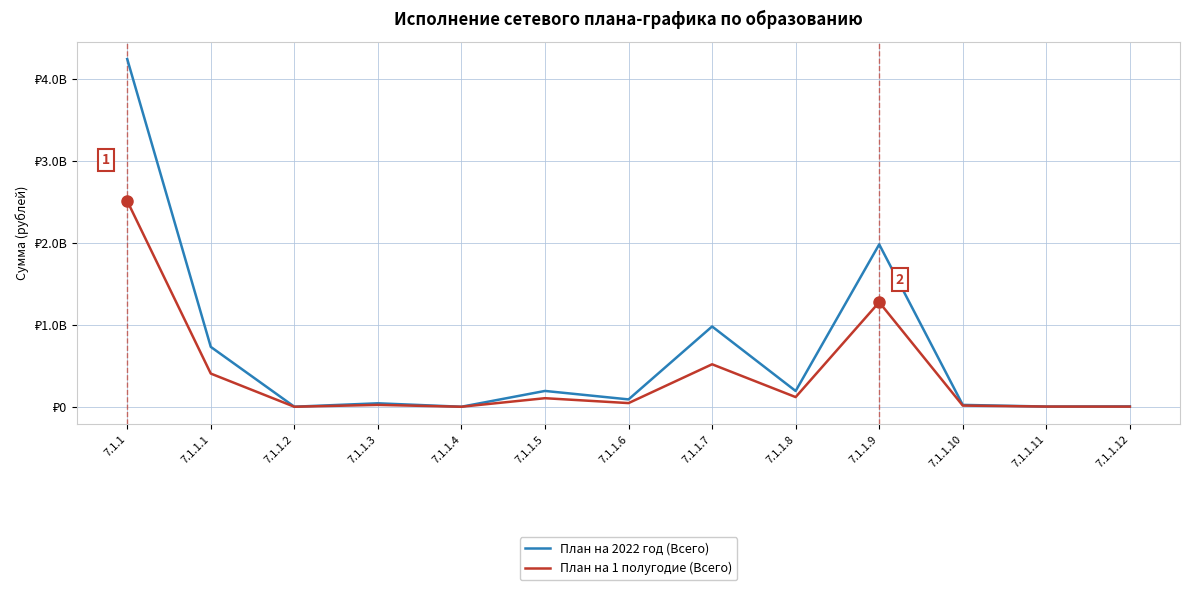

Is it true that План на 1 полугодие (Всего) equals 144670613 at 7.1.1.5?

False